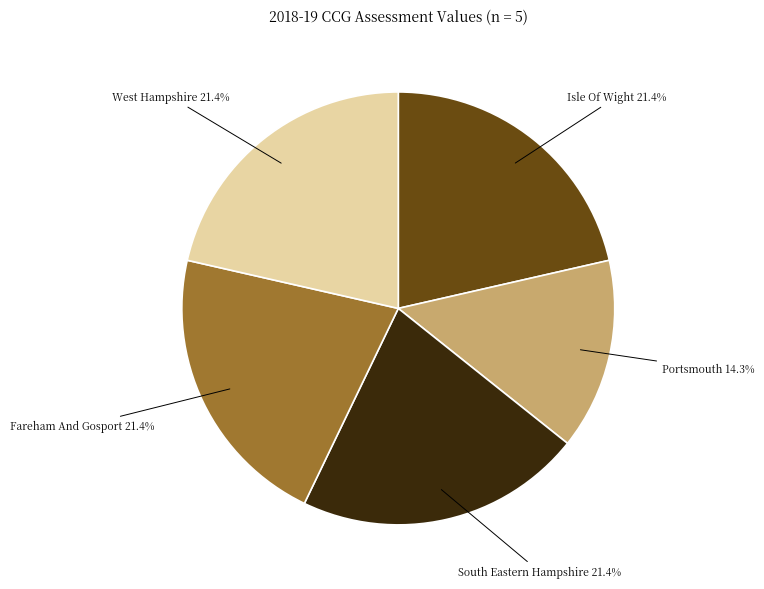

Is there a majority slice in this chart?

No